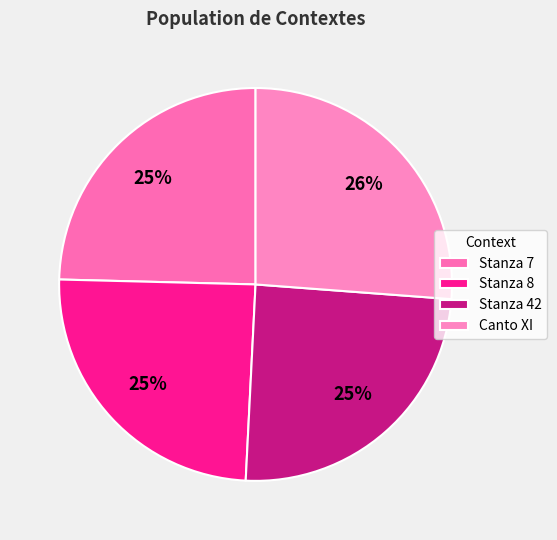

Rank the categories by value from highest to lowest.

Canto XI, Stanza 42, Stanza 8, Stanza 7